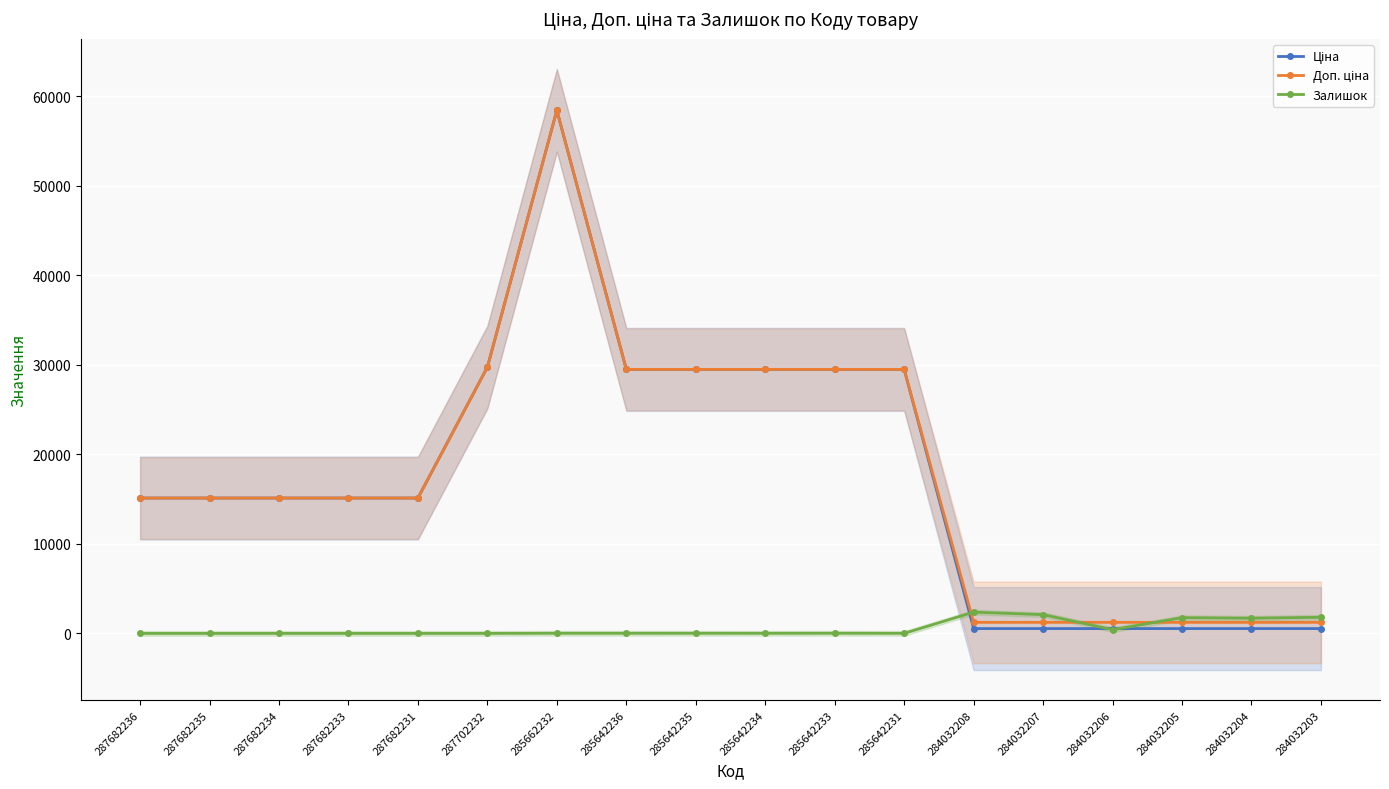

Reading left to right, extract all data points from this chart.

Ціна: 15120.0	15120.0	15120.0	15120.0	15120.0	29747.2	58426.5	29491.5	29491.5	29491.5	29491.5	29491.5	539.0	539.0	539.0	539.0	539.0	539.0
Доп. ціна: 15120.0	15120.0	15120.0	15120.0	15120.0	29747.2	58426.5	29491.5	29491.5	29491.5	29491.5	29491.5	1235.4	1235.4	1235.4	1235.4	1235.4	1235.4
Залишок: 0.0	0.0	0.0	0.0	0.0	0.0	14.0	14.0	13.0	10.0	16.0	7.0	2375.0	2096.0	417.0	1757.0	1697.0	1802.0